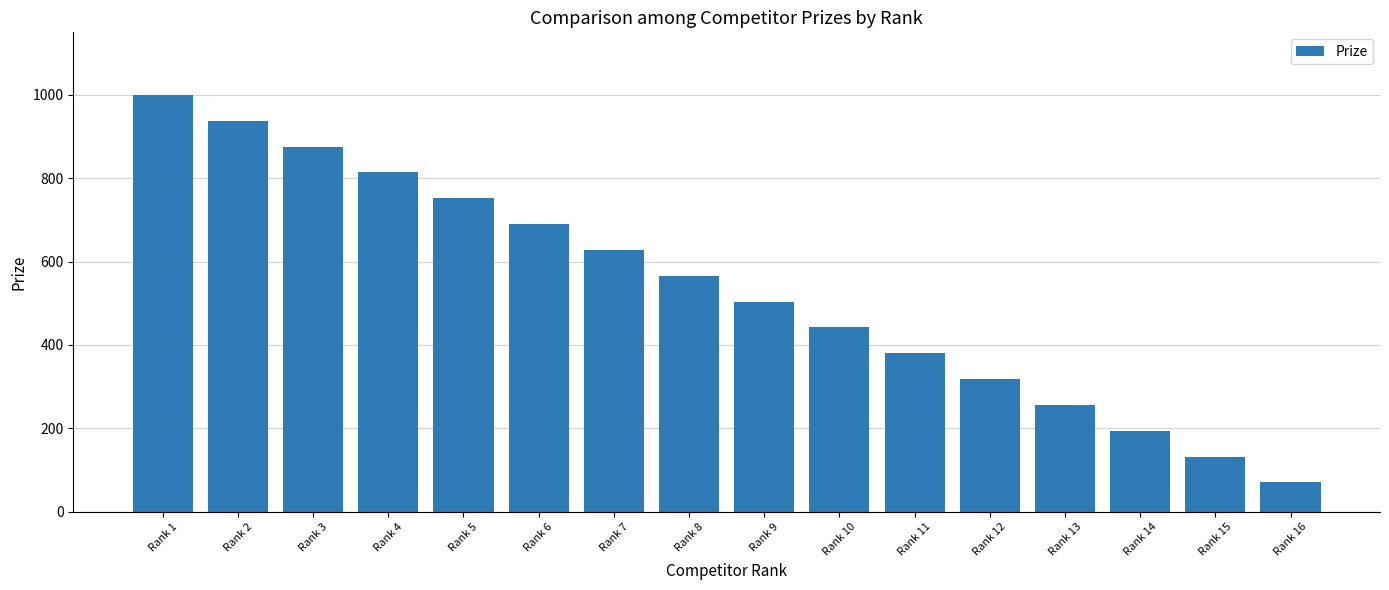

Rank the categories by value from lowest to highest.

Rank 16, Rank 15, Rank 14, Rank 13, Rank 12, Rank 11, Rank 10, Rank 9, Rank 8, Rank 7, Rank 6, Rank 5, Rank 4, Rank 3, Rank 2, Rank 1